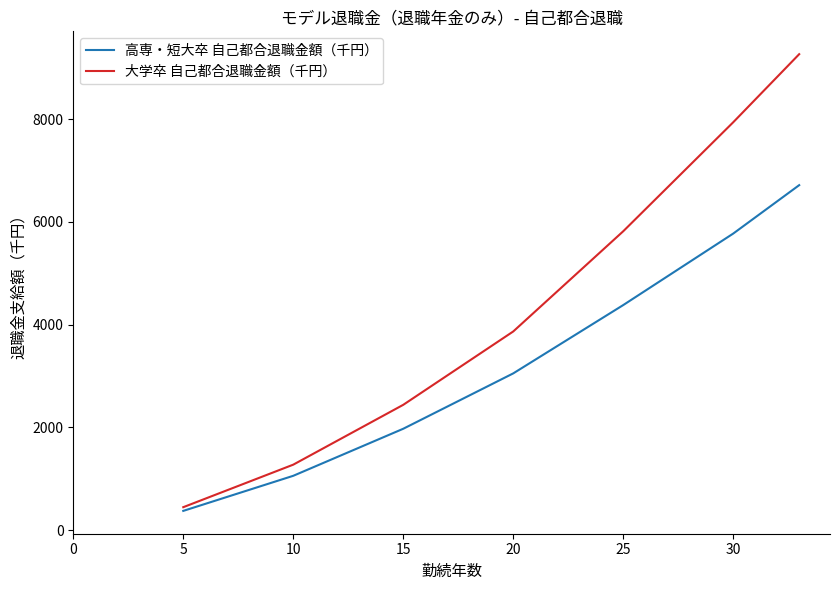

What is the maximum value shown in the chart?

9265